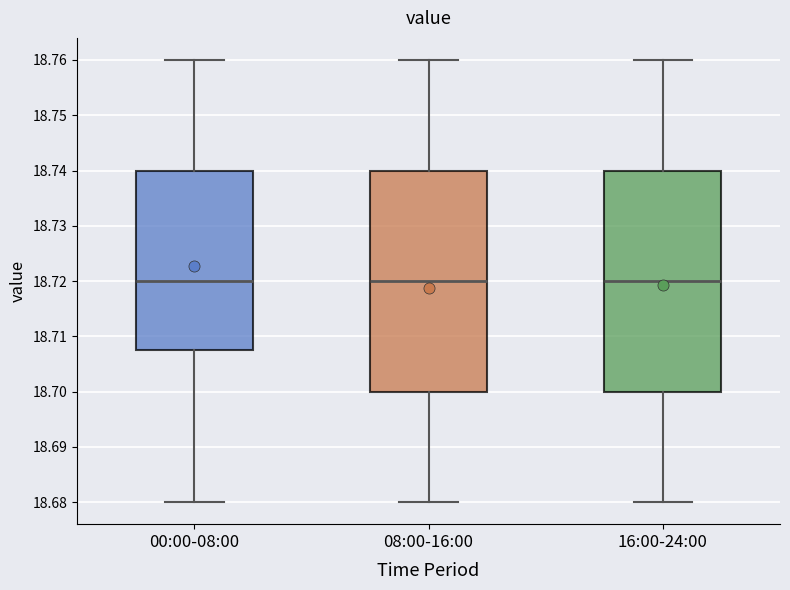

Reading left to right, transcribe this box plot: for each box, give where its median line is, the range the box spans, and where its two whiskers end, as read against the y-axis. The values are not printed on the chart, so give them approximately, as read against the axis.

00:00-08:00: median 18.720, box 18.708 to 18.740, whiskers 18.680 to 18.760
08:00-16:00: median 18.720, box 18.700 to 18.740, whiskers 18.680 to 18.760
16:00-24:00: median 18.720, box 18.700 to 18.740, whiskers 18.680 to 18.760